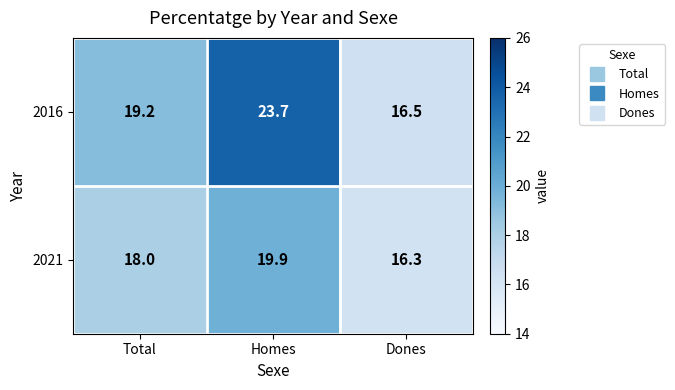

What is the total value across all series at Total?

37.2